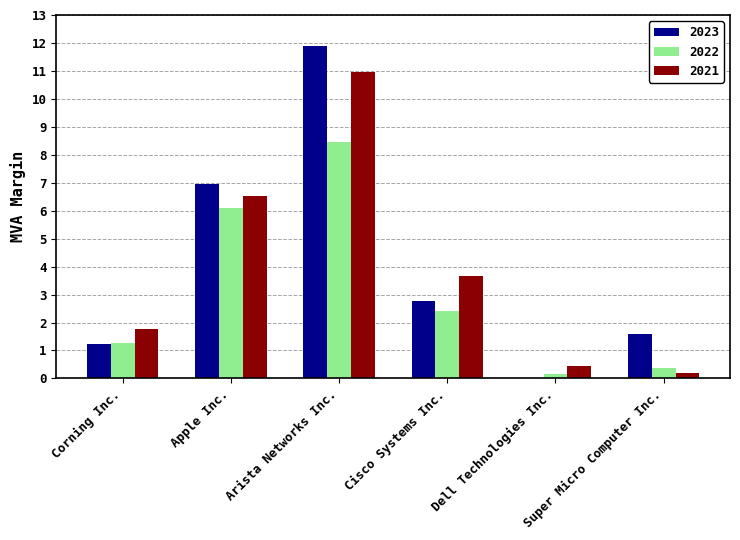

Between Arista Networks Inc. and Cisco Systems Inc., which series saw the biggest shift?

2023